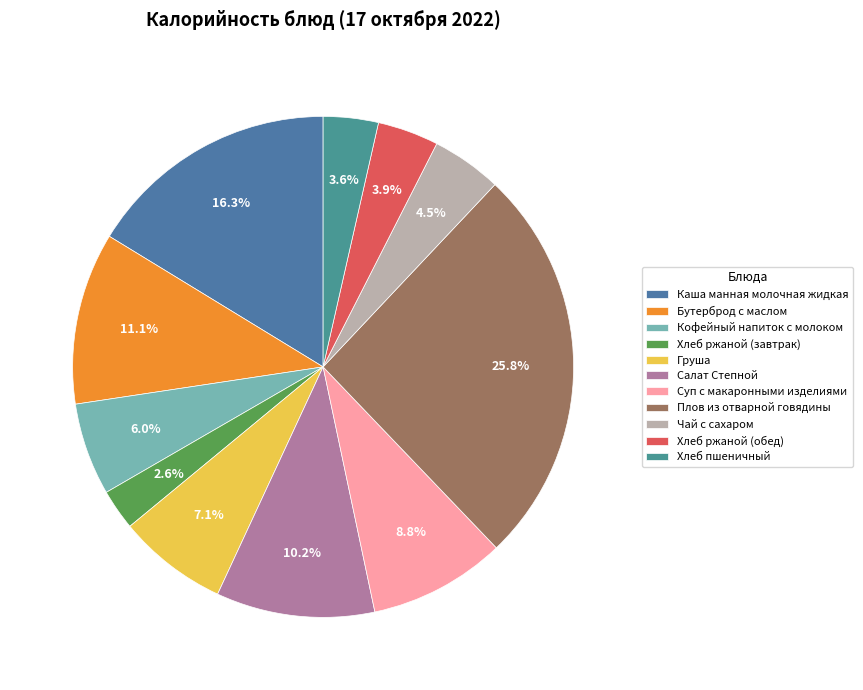

Is Хлеб ржаной (обед) the majority of the pie?

No